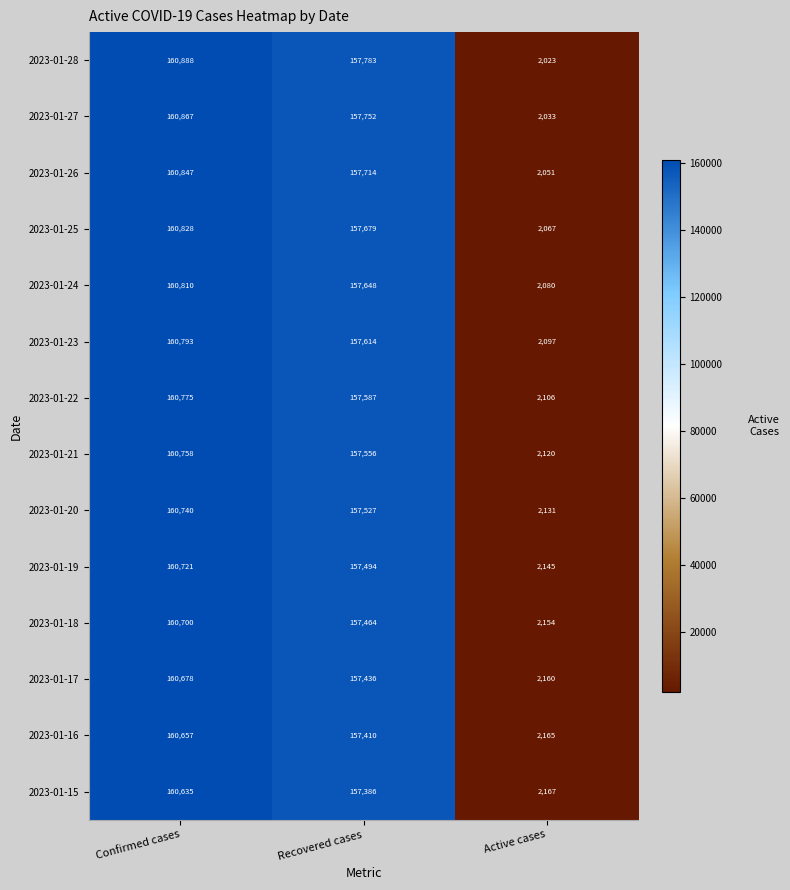

Which label corresponds to the smallest value in the chart?

Active cases